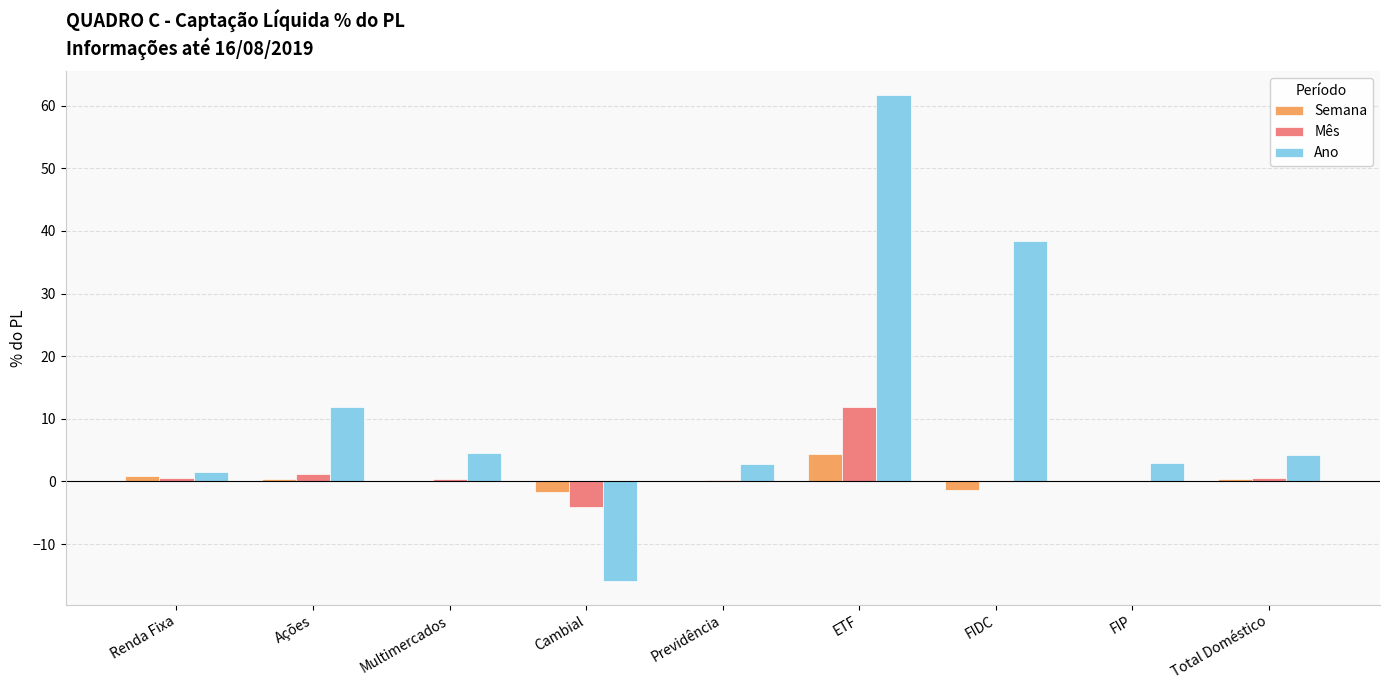

Which series has the largest total across all categories?

Ano